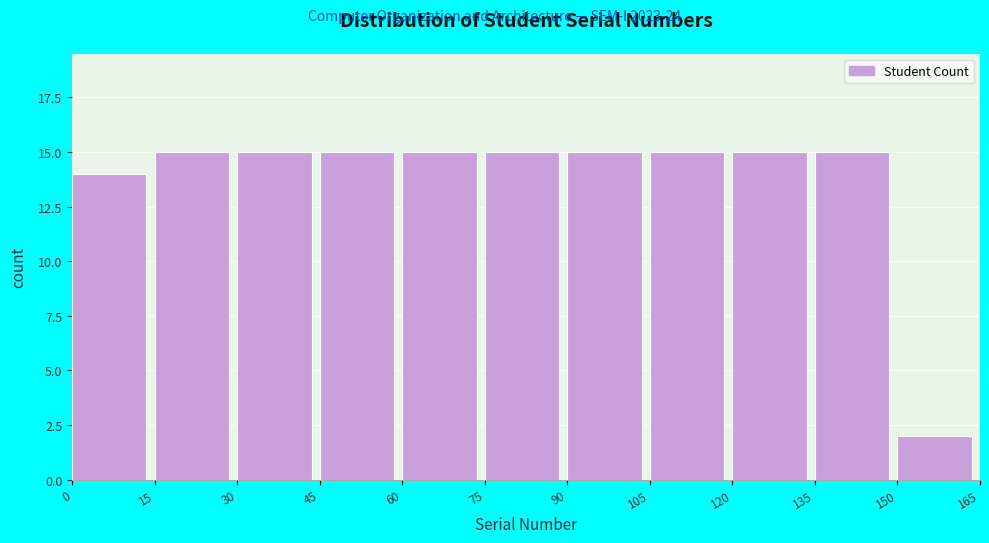

Reading left to right, list every bar in this chart as the range it spans on the x-axis followed by its height. The values are not printed on the chart, so give them approximately, as read against the axis.

0 to 15: 14
15 to 30: 15
30 to 45: 15
45 to 60: 15
60 to 75: 15
75 to 90: 15
90 to 105: 15
105 to 120: 15
120 to 135: 15
135 to 150: 15
150 to 165: 2